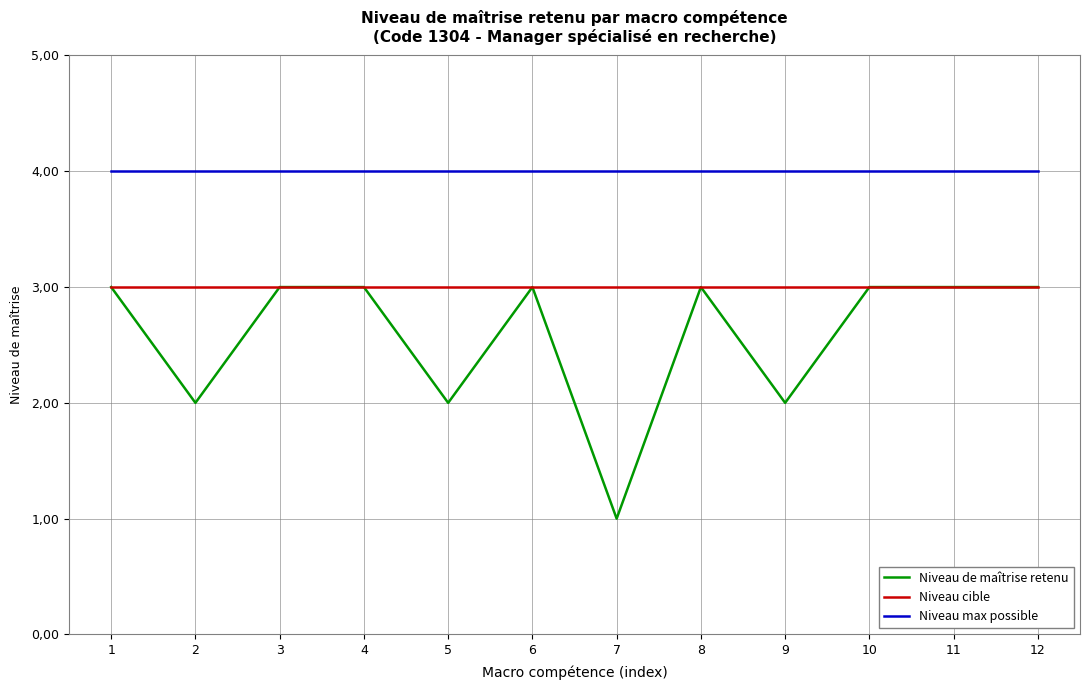

True or false: Niveau cible and Niveau de maîtrise retenu intersect in this chart.

False